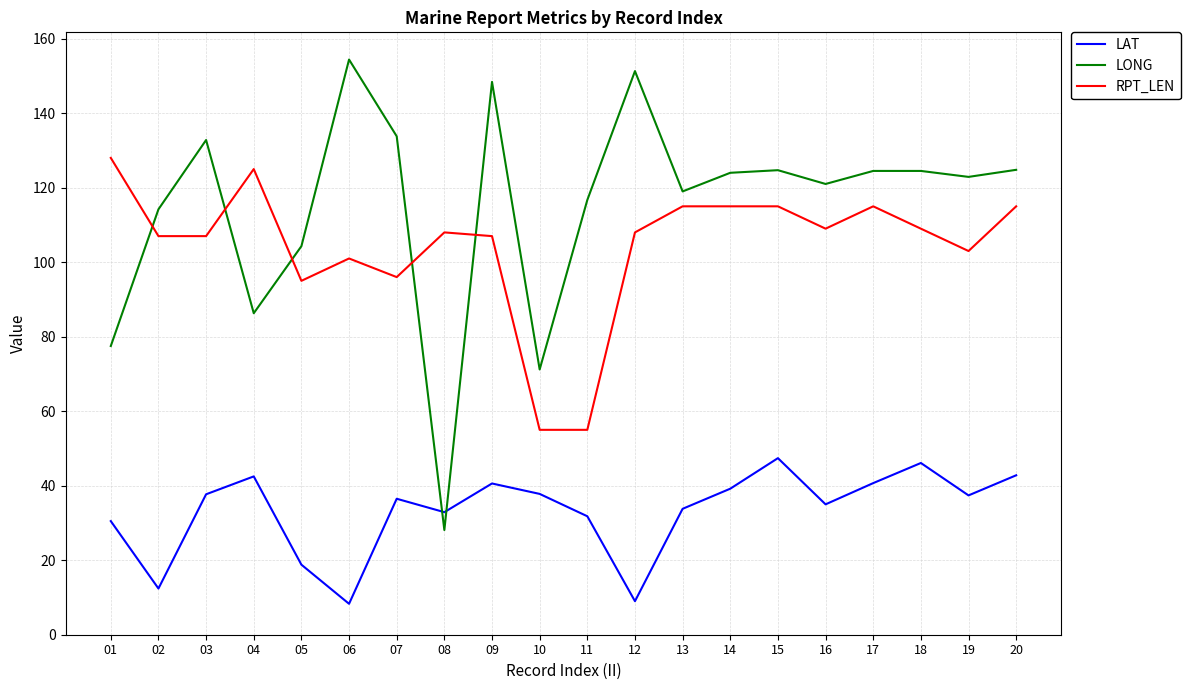

At which category does LONG reach its first local peak?

03